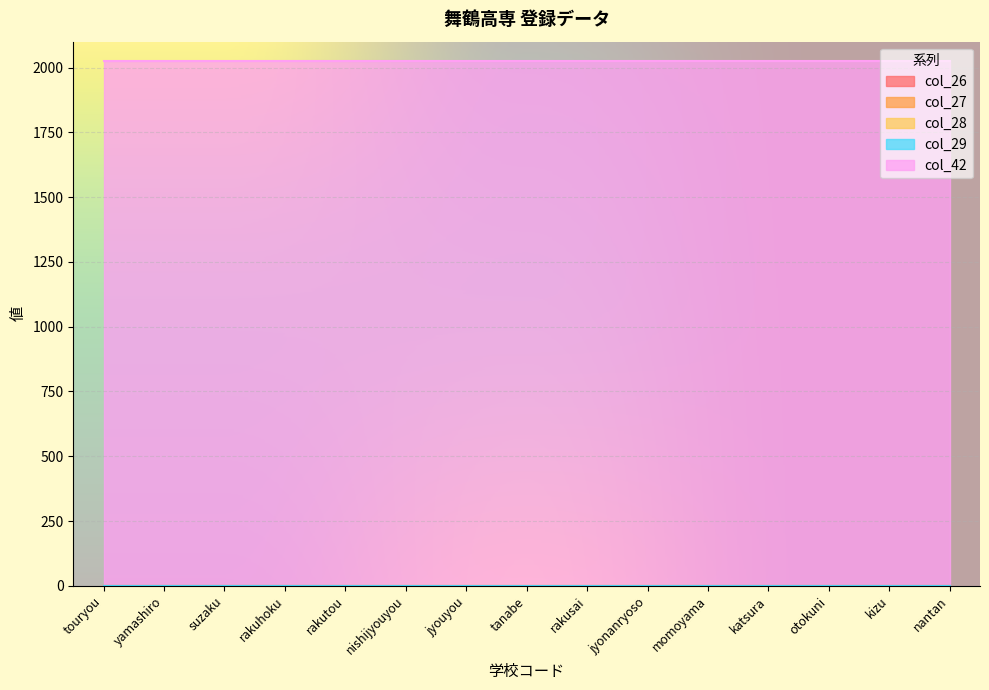

At how many categories does at least one series exceed 650?

15